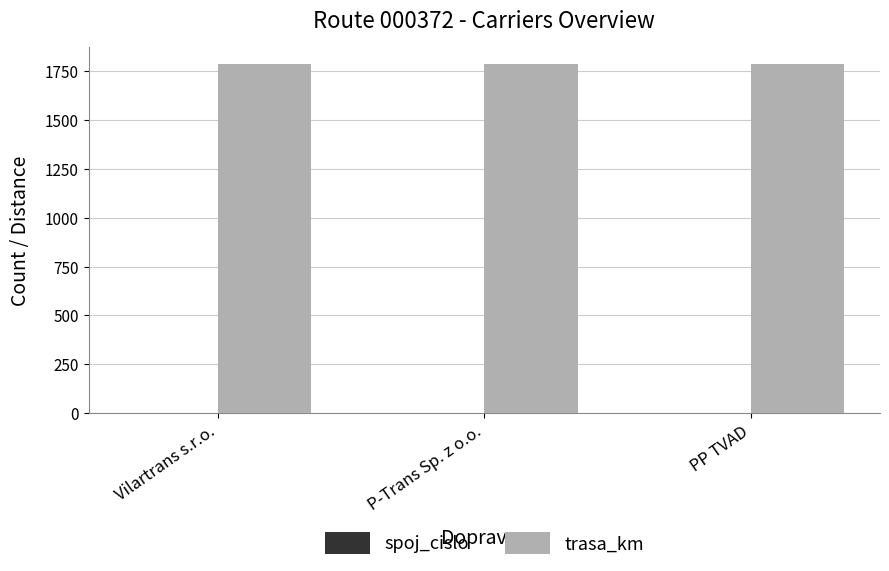

What is the maximum value for trasa_km?

1786